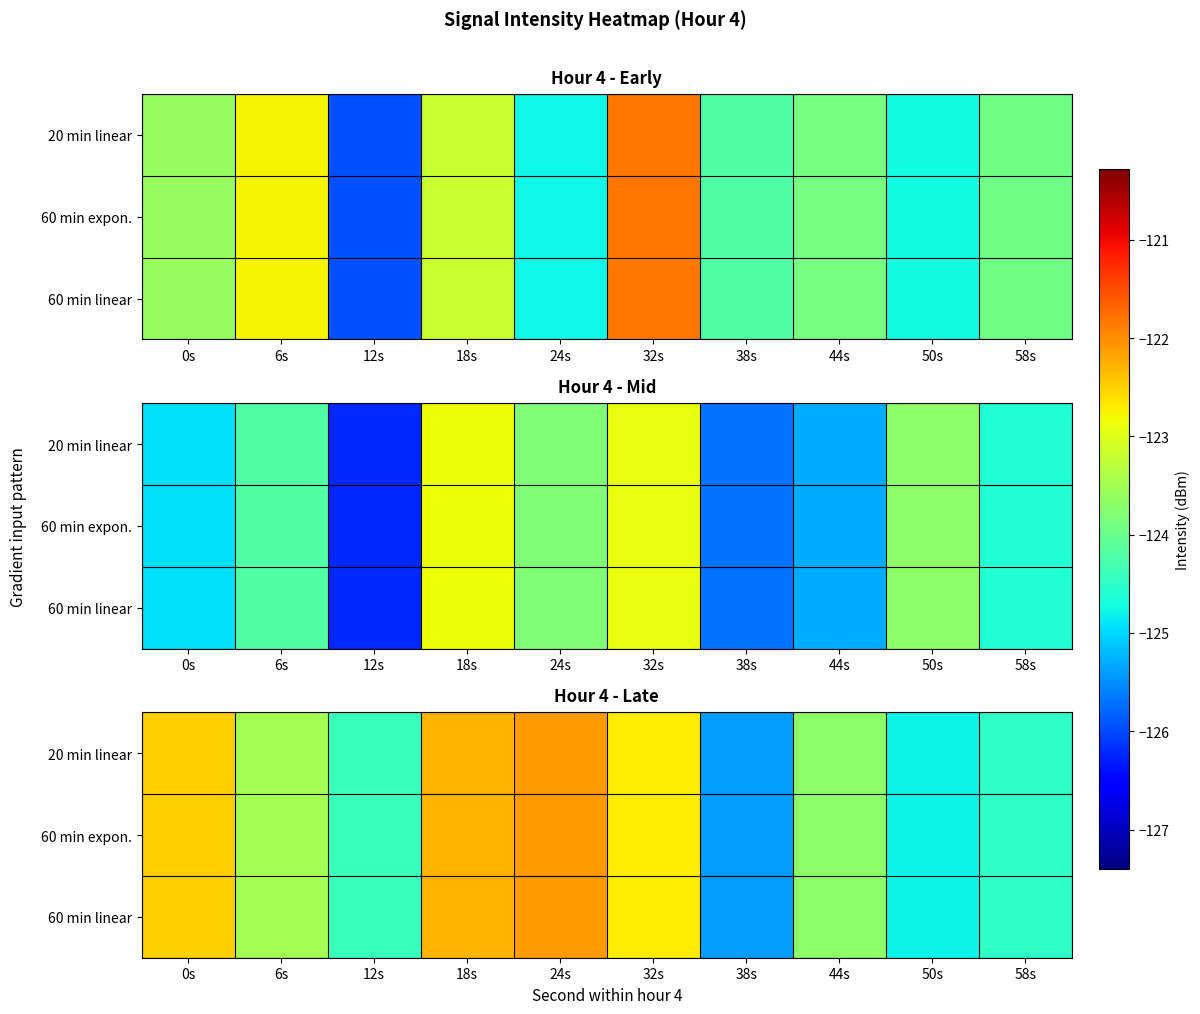

At which category is the sum across all series the highest?

24s